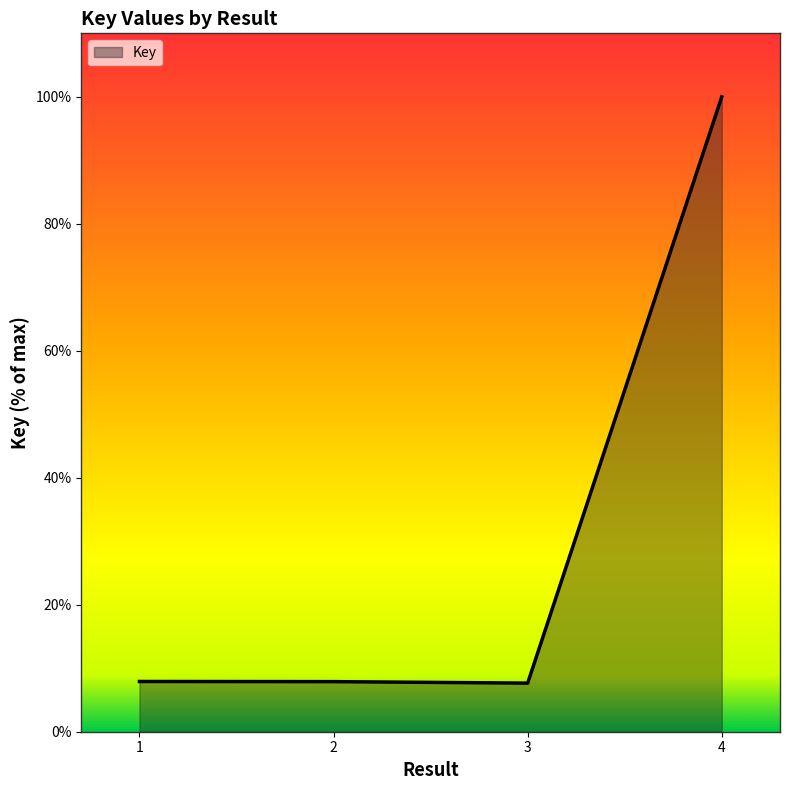

How many lines are shown in the chart?

1